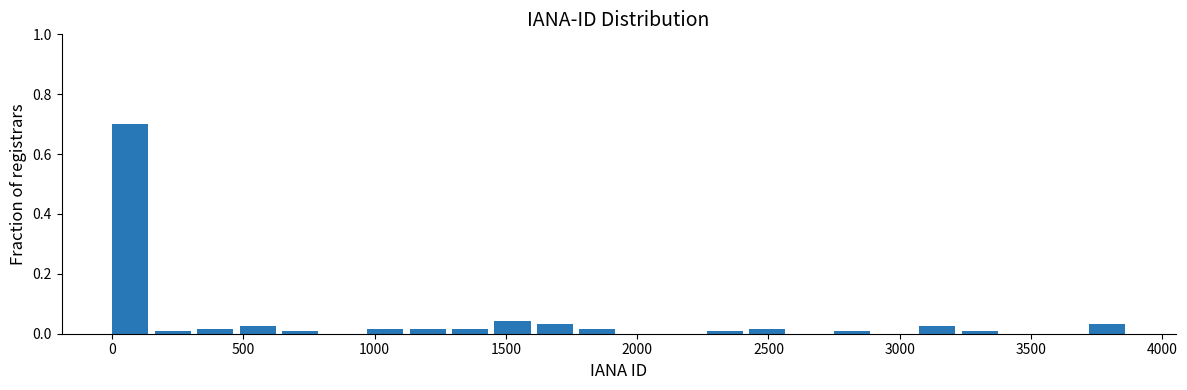

Read against the x-axis, roughly where is the centre of the tallest bar?

50